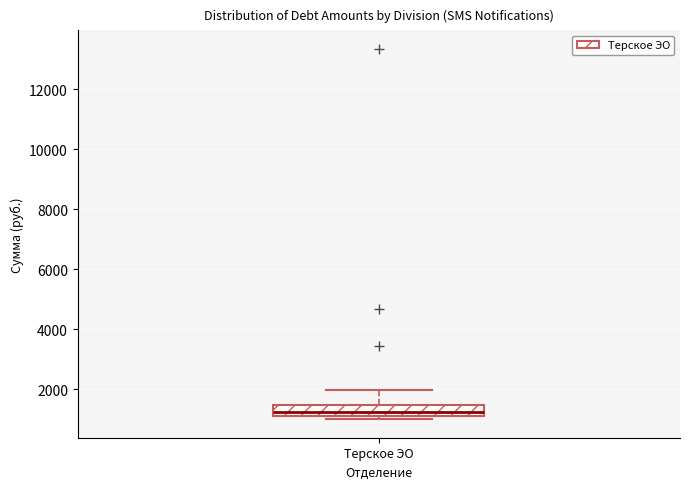

Read this box plot against the y-axis: the position of the median line, the range covered by the box, and the ends of both whiskers. The values are not printed on the chart, so give them approximately, as read against the axis.

median 1200 (inside the box), box 1200 to 1400, whiskers 1000 to 2000